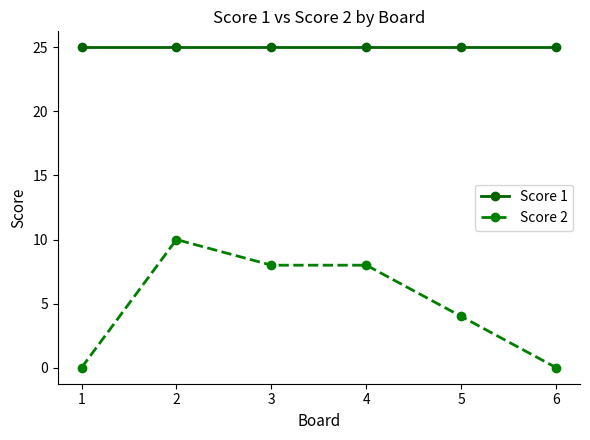

What is the total value across all series at 4?

33